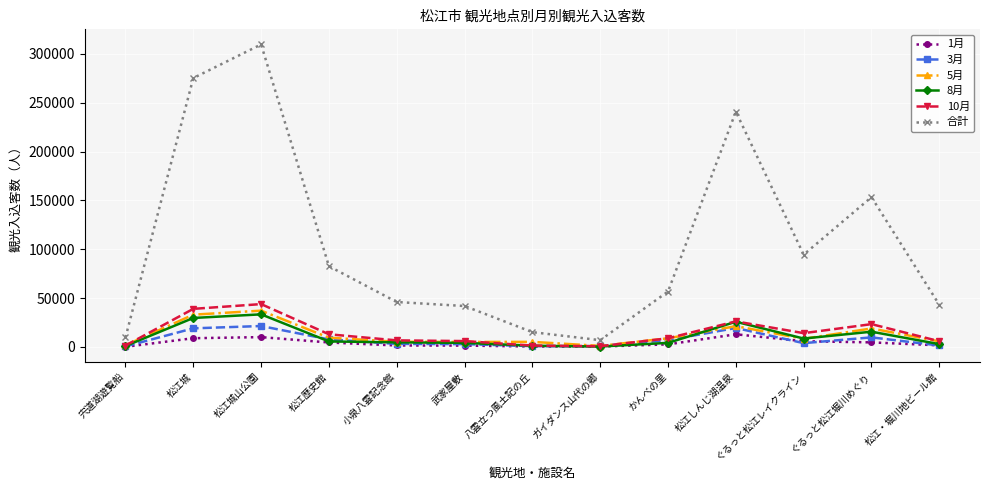

Which category has the highest value across all series?

松江城山公園